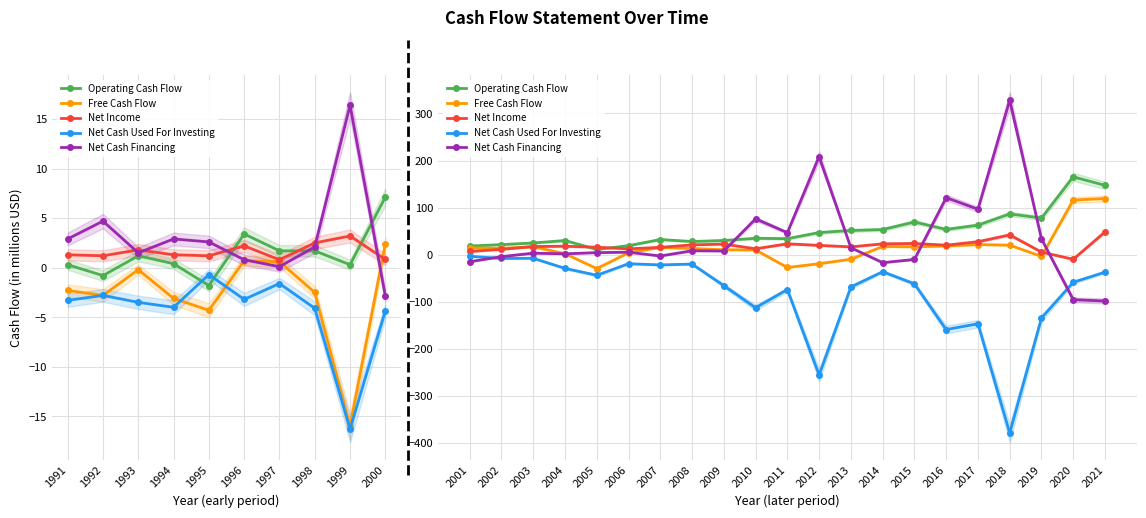

List the series in order of their peak value, highest first.

Net Cash Financing, Operating Cash Flow, Free Cash Flow, Net Income, Net Cash Used For Investing